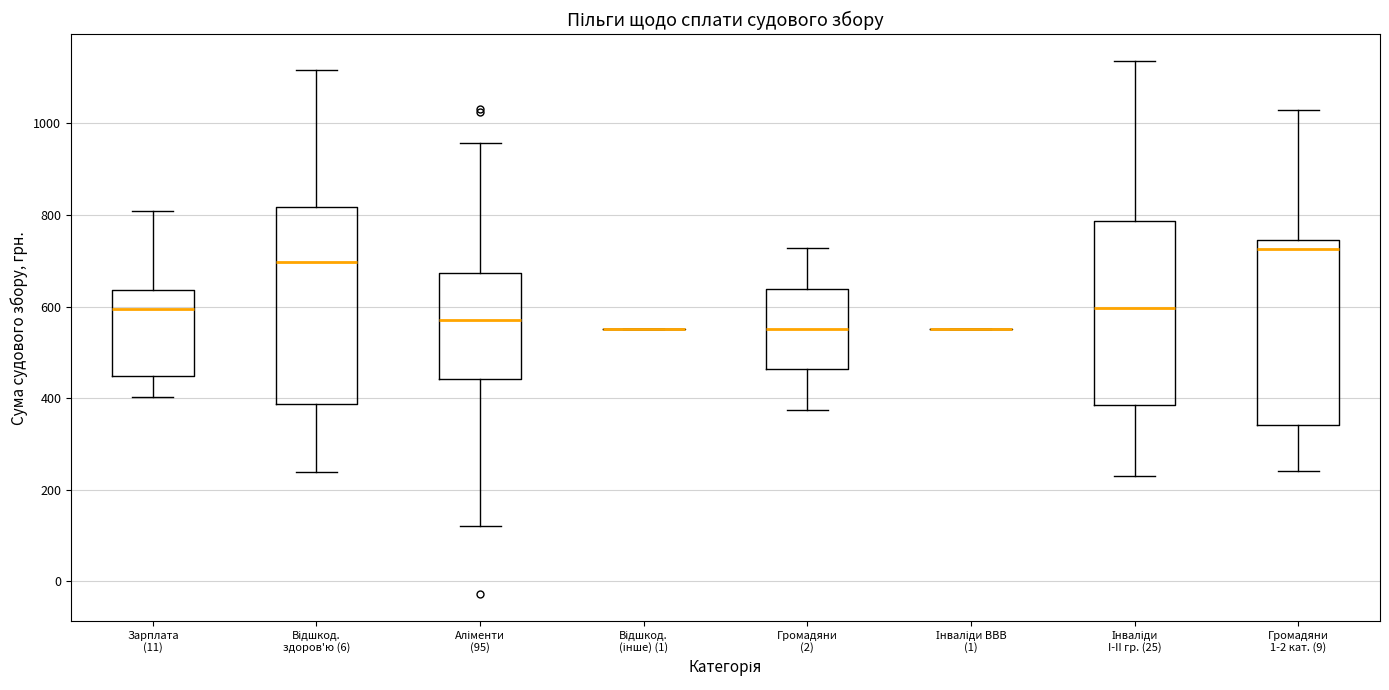

Reading left to right, transcribe this box plot: for each box, give where its median line is, the range the box spans, and where its two whiskers end, as read against the y-axis. The values are not printed on the chart, so give them approximately, as read against the axis.

Зарплата (11): median 600, box 440 to 640, whiskers 400 to 800
Відшкод. здоров'ю (6): median 700, box 380 to 820, whiskers 240 to 1120
Аліменти (95): median 580, box 440 to 680, whiskers 120 to 960
Відшкод. (інше) (1): box collapsed to a line at 560, whiskers 560 to 560
Громадяни (2): median 560, box 460 to 640, whiskers 380 to 720
Інваліди ВВВ (1): box collapsed to a line at 560, whiskers 560 to 560
Інваліди I-II гр. (25): median 600, box 380 to 780, whiskers 240 to 1140
Громадяни 1-2 кат. (9): median 720, box 340 to 740, whiskers 240 to 1020